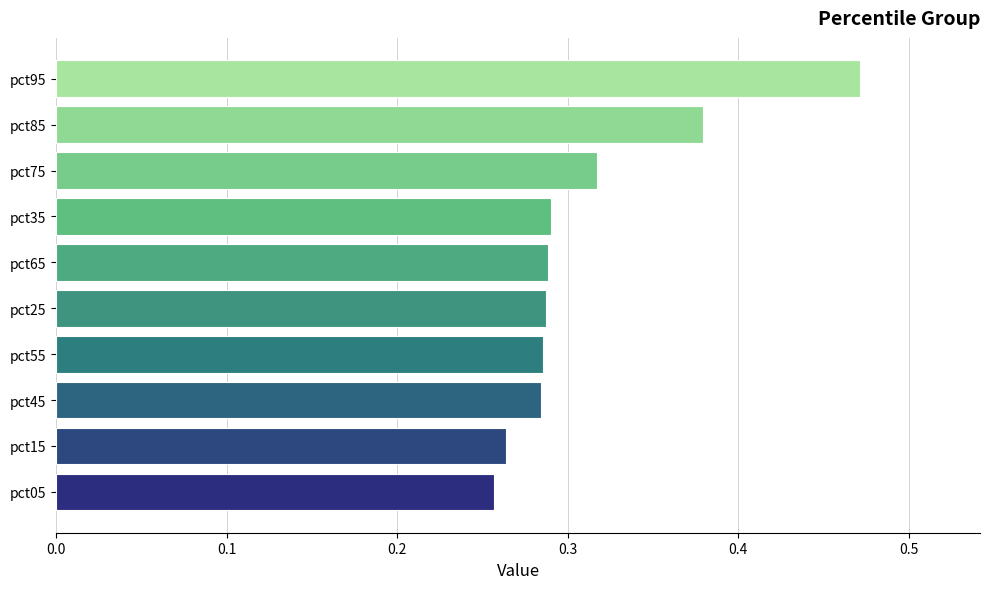

What is the change in value from pct65 to pct95?

+0.2